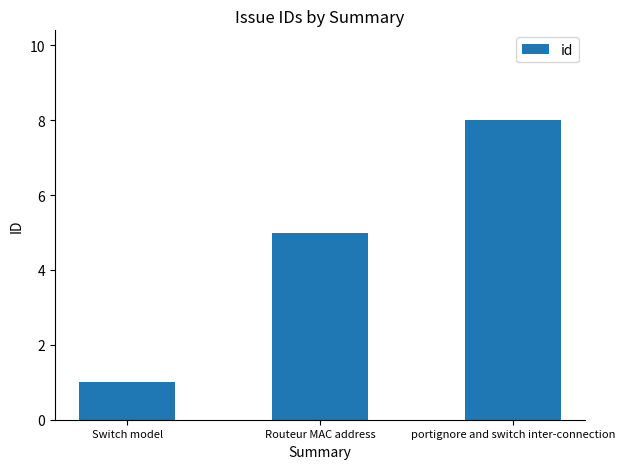

Rank the categories by value from lowest to highest.

Switch model, Routeur MAC address, portignore and switch inter-connection